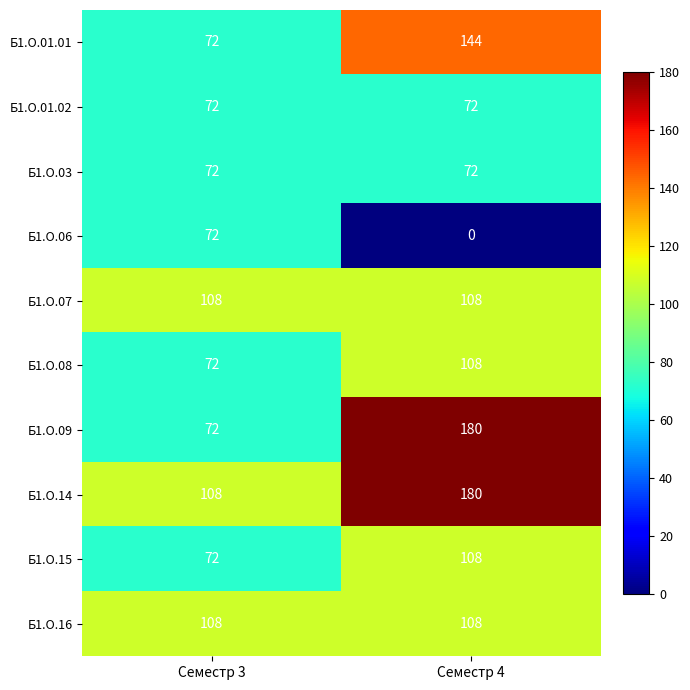

List the labels in order of Б1.О.06 value, largest first.

Семестр 3, Семестр 4